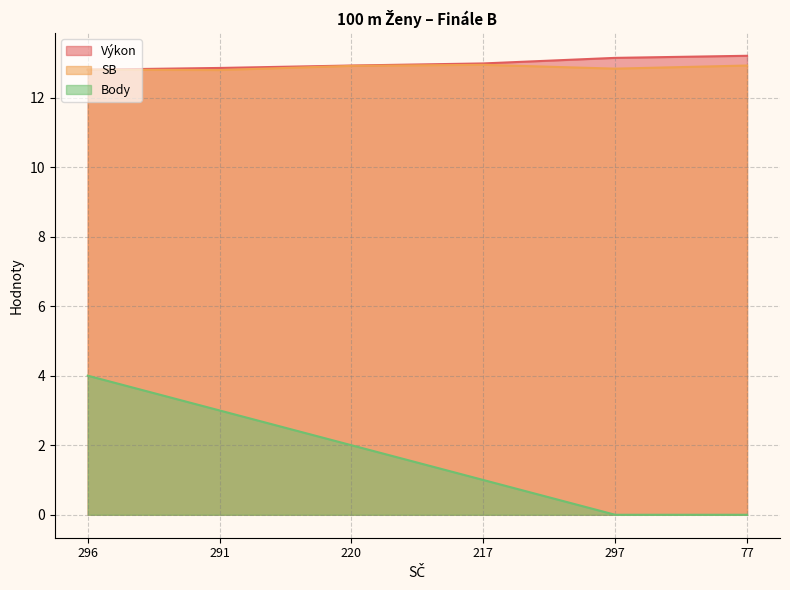

Which category has the highest value in the Výkon series?

77